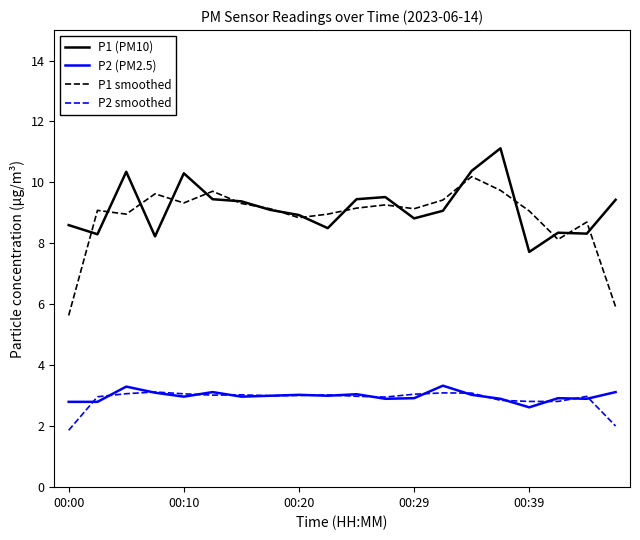

Which series has the largest range (max minus min)?

P1 smoothed